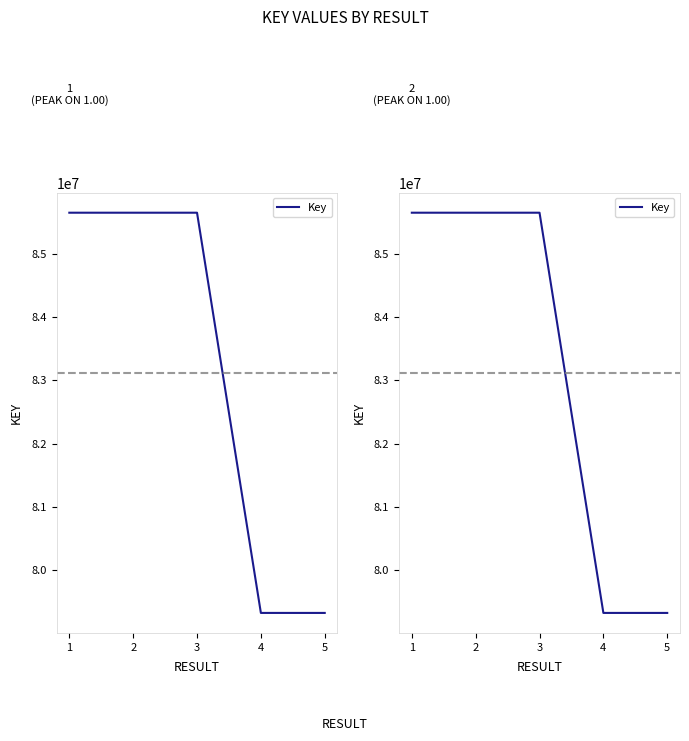

Reading left to right, transcribe all the data shown in this chart.

85652202	85652187	85652169	79323303	79323076